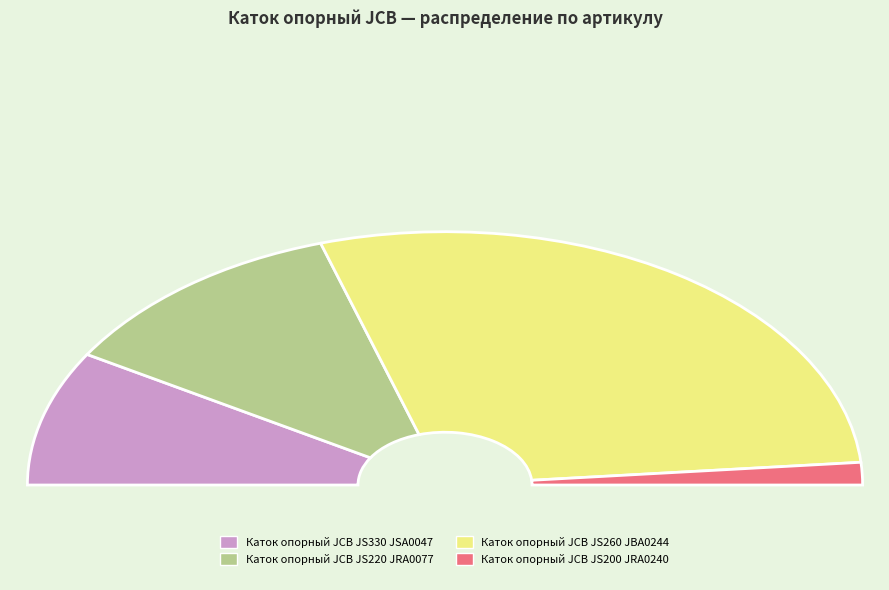

True or false: Каток опорный JCB JS260 JBA0244 accounts for 62% of the total.

False